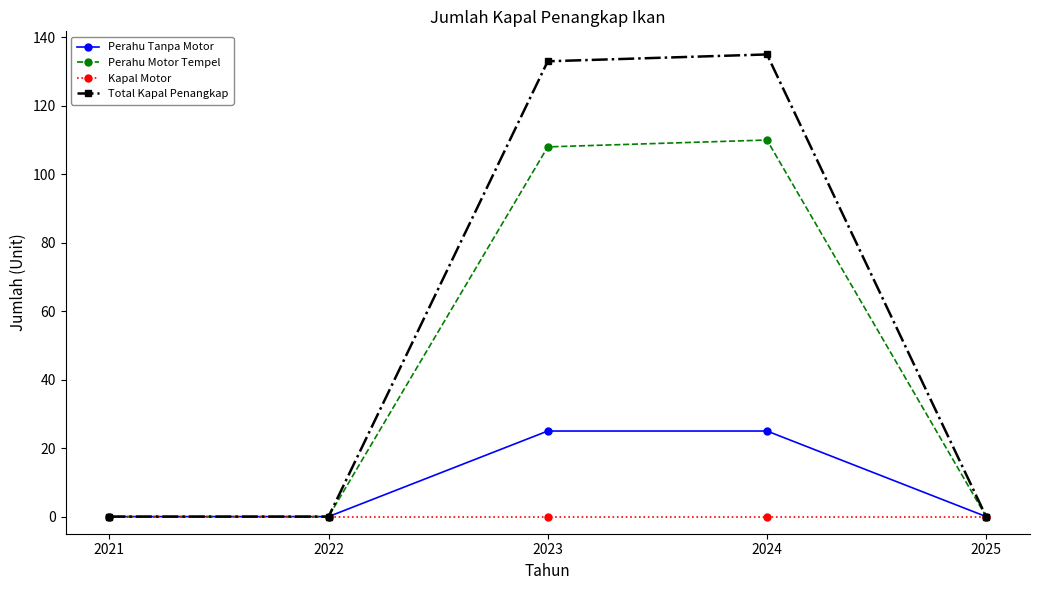

At 2024, list the series in order from largest to smallest.

Total Kapal Penangkap, Perahu Motor Tempel, Perahu Tanpa Motor, Kapal Motor